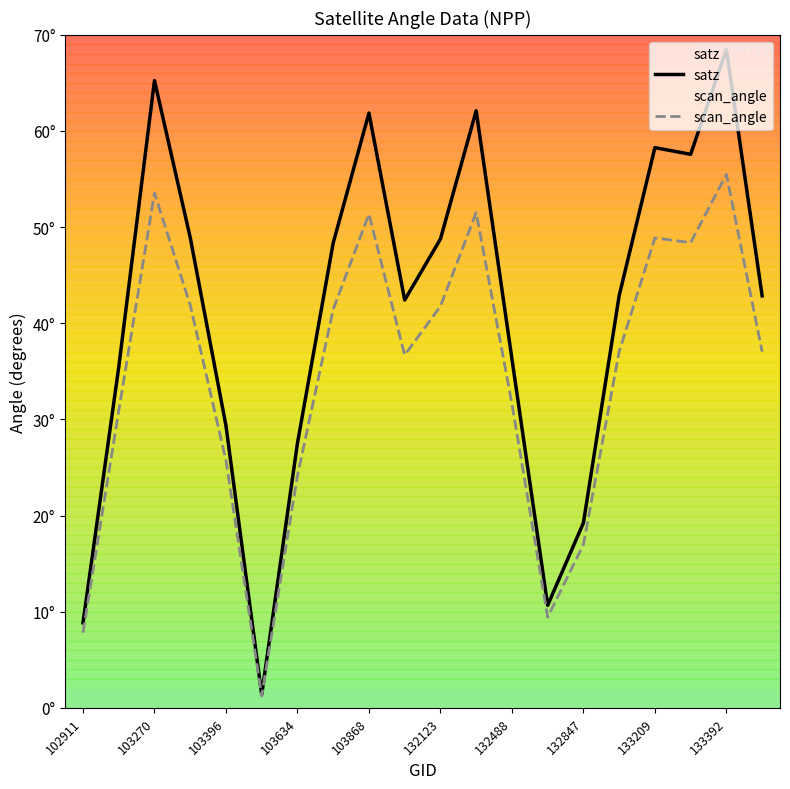

Does the chart display data point markers on the line(s)?

No